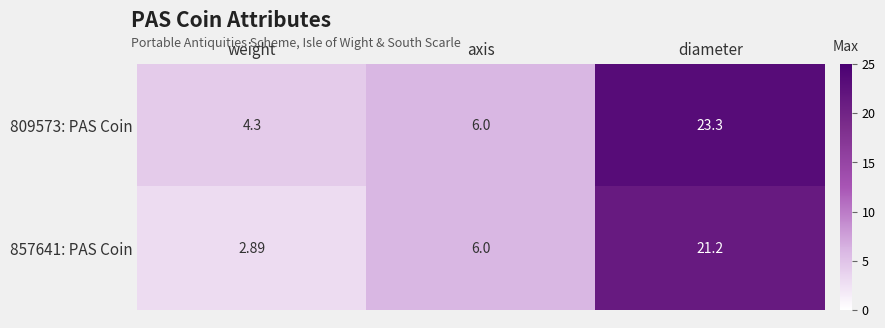

At which category is the sum across all series the highest?

diameter